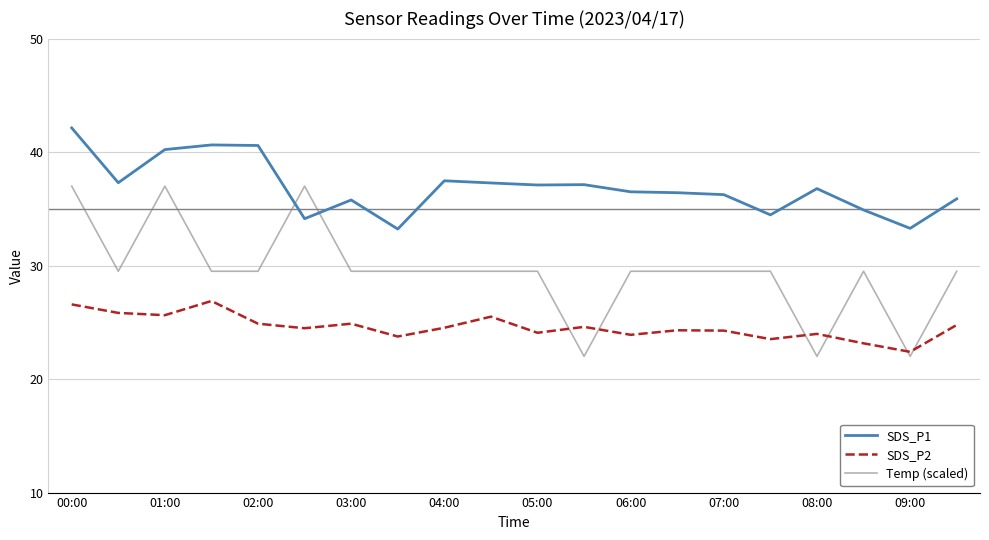

Which series has the largest total across all categories?

SDS_P1